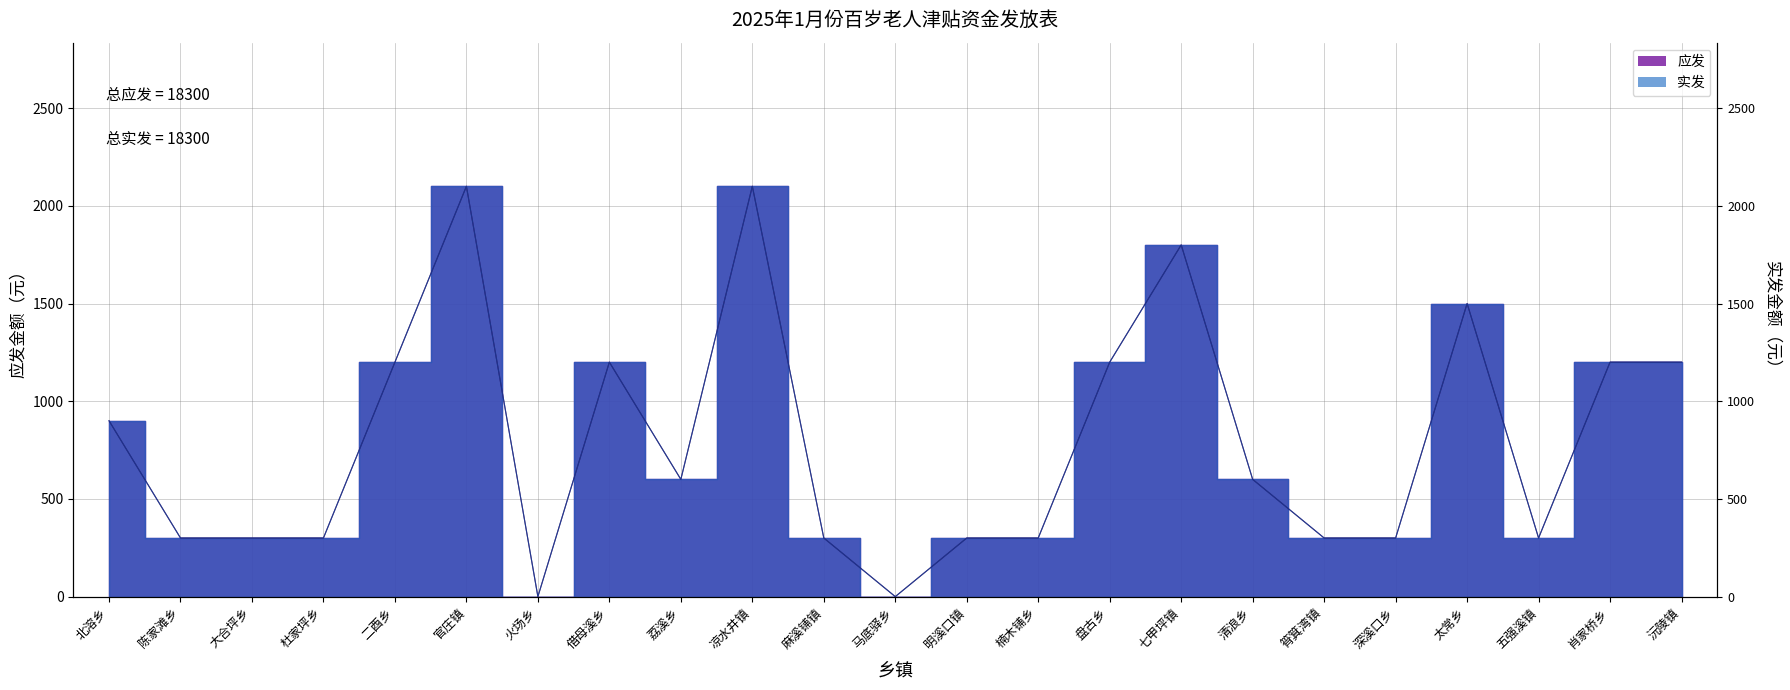

What value does the 应发 series have at 清浪乡?

600